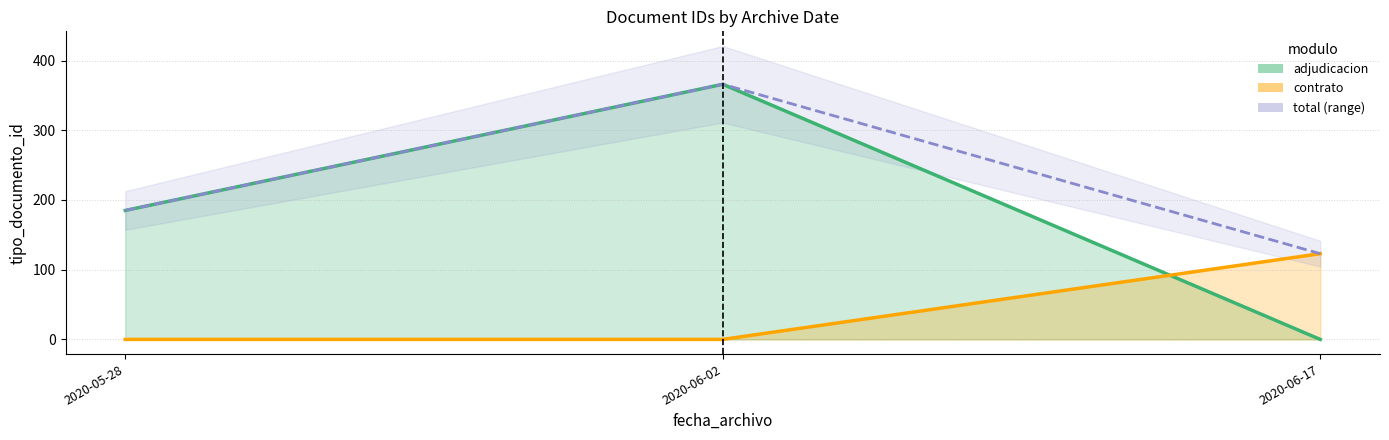

What is the maximum value shown in the chart?

366